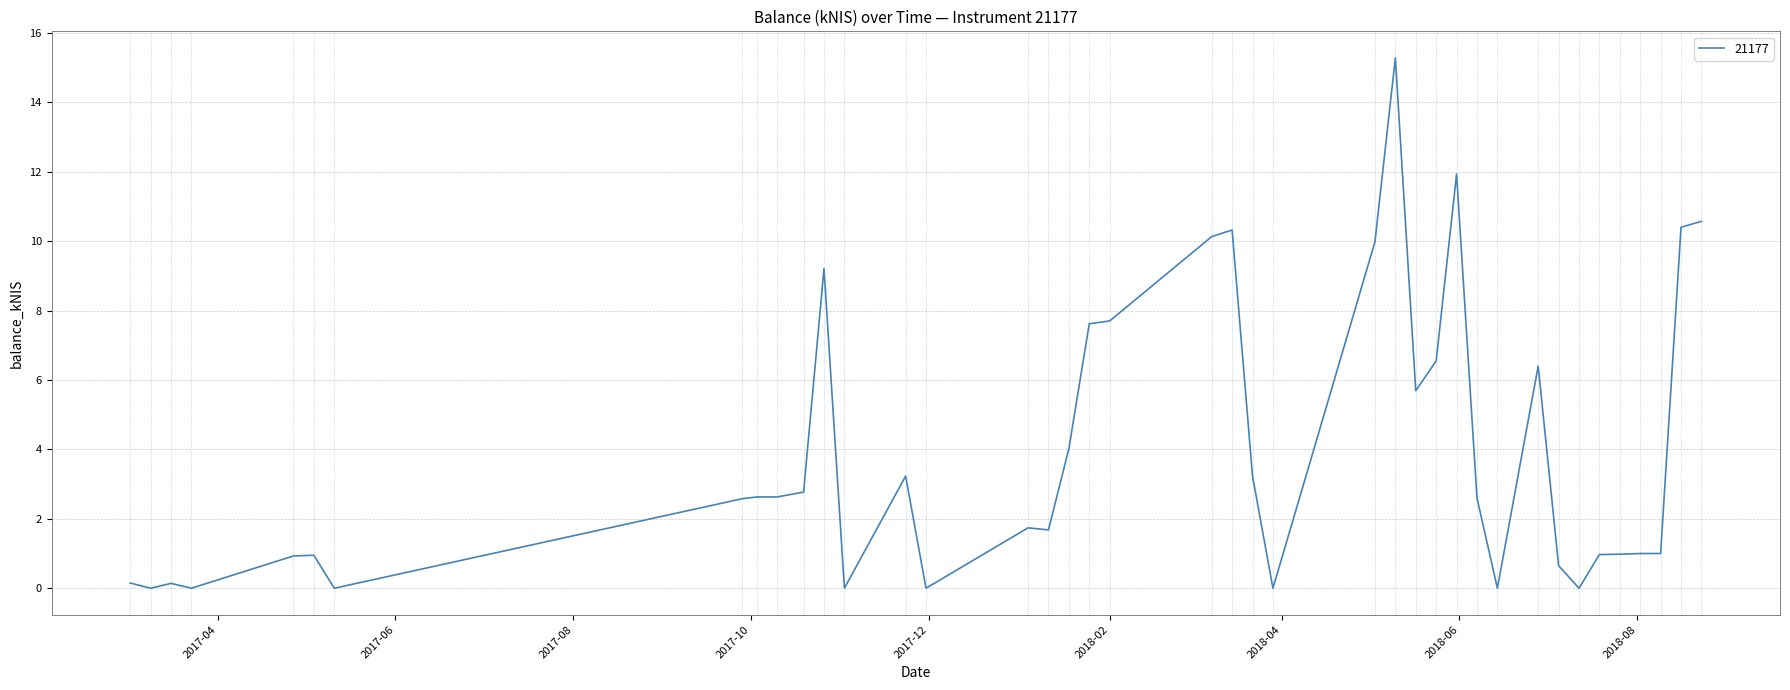

What is the maximum value shown in the chart?

15.3